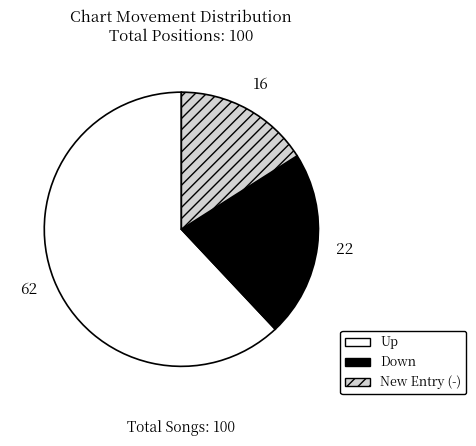

Is there any slice that represents more than half of the pie?

Yes